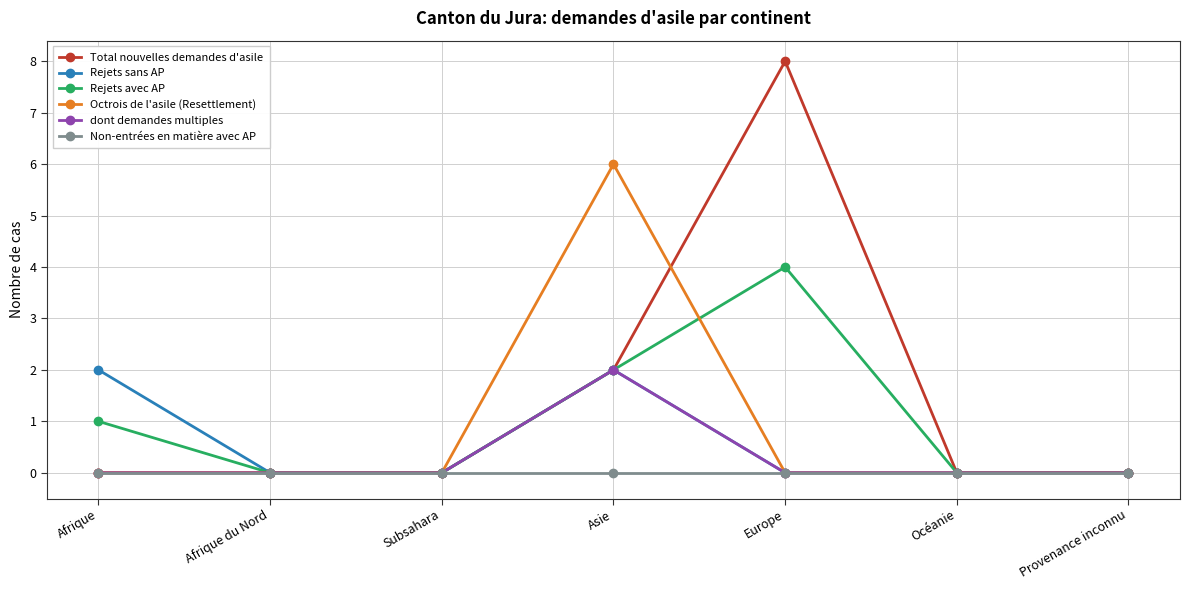

Where is the first local maximum for Rejets avec AP?

Europe